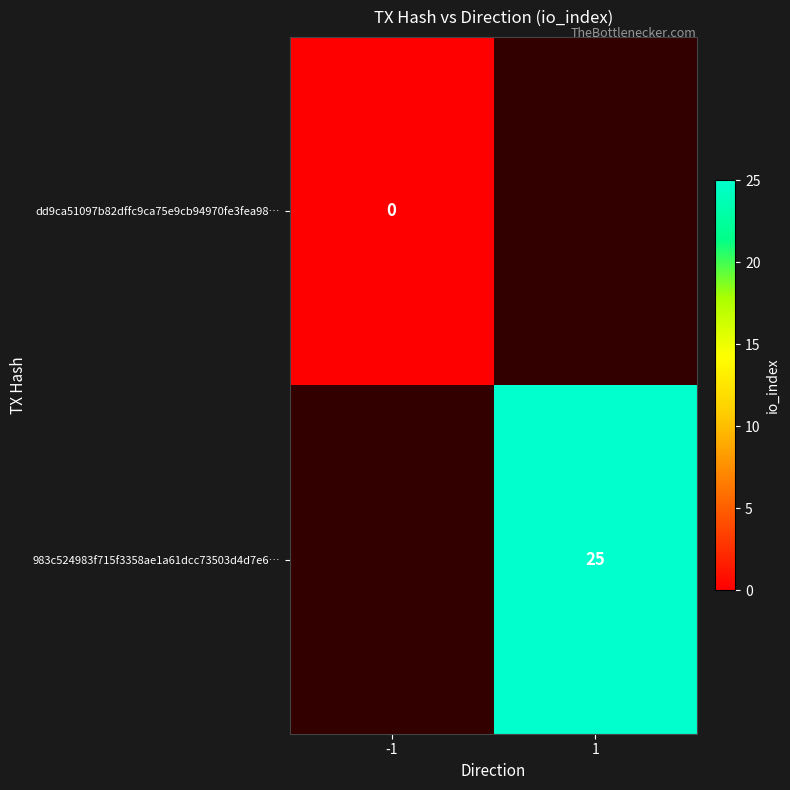

Is it true that 983c524983f715f3358ae1a61dcc73503d4d7e6… equals 0 at 1?

False